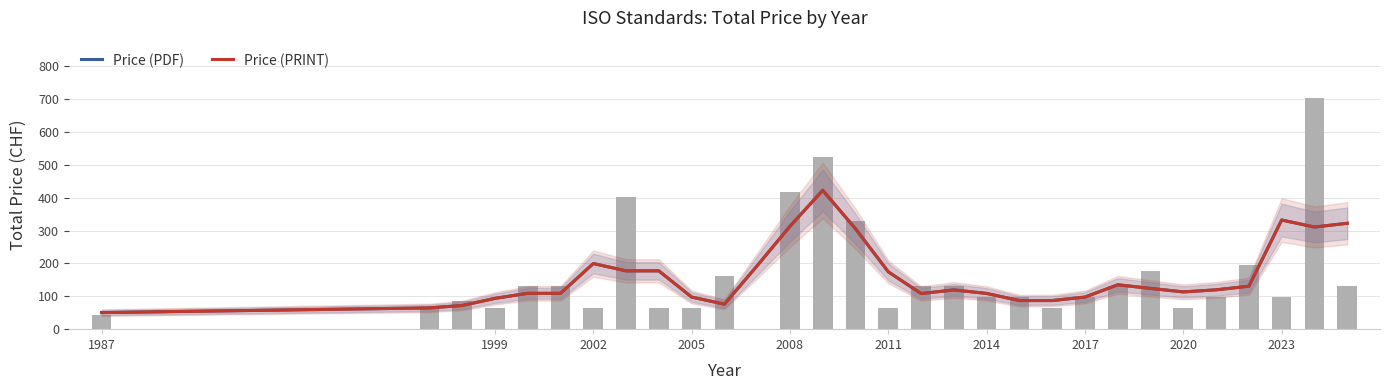

What is the total value across all series at 2023?

664.0